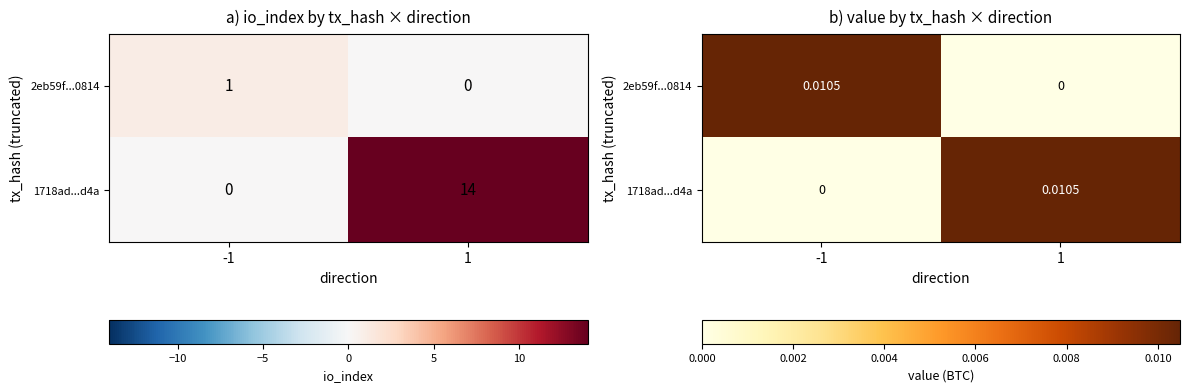

At -1, list the series in order from smallest to largest.

1718ad...d4a, 2eb59f...0814